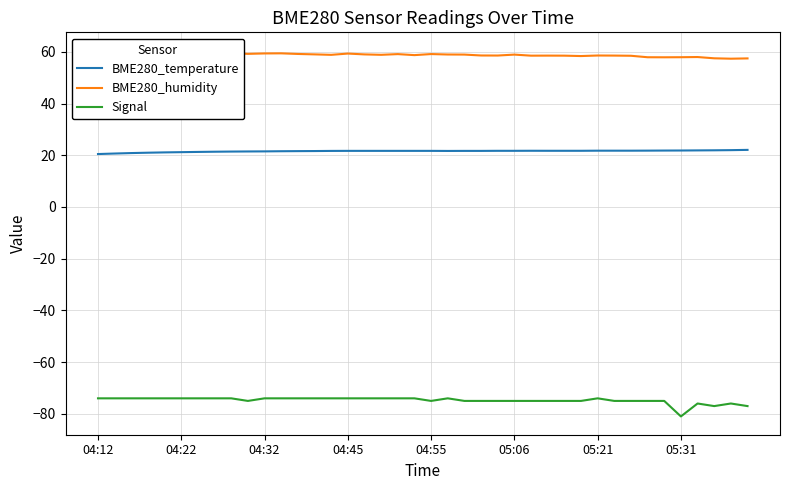

Which category has the lowest value in the BME280_humidity series?

38